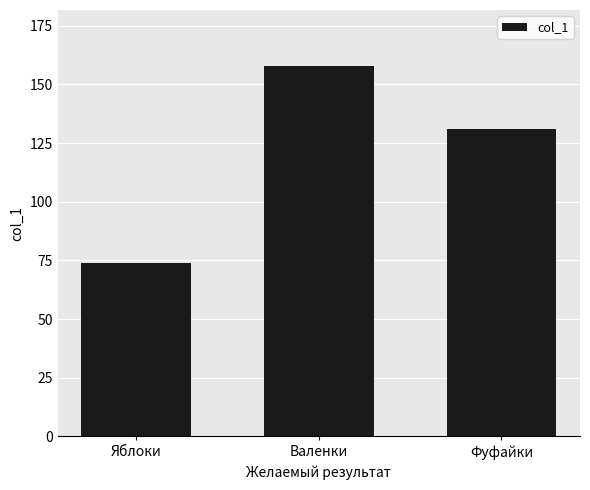

Is it true that the value at Валенки is 83?

False